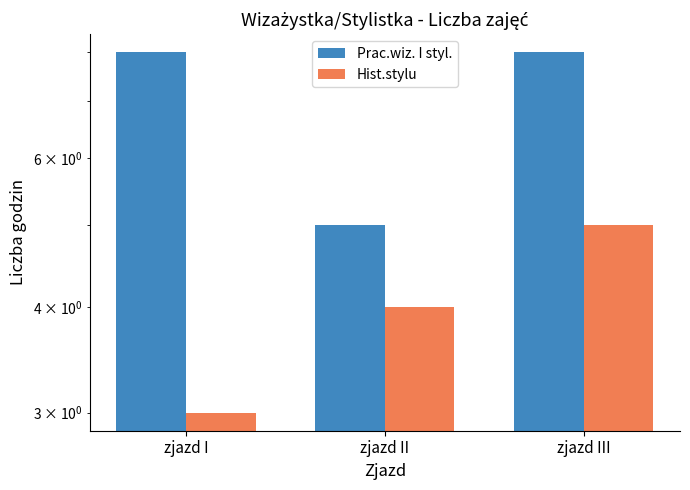

What position from the left is zjazd I?

1